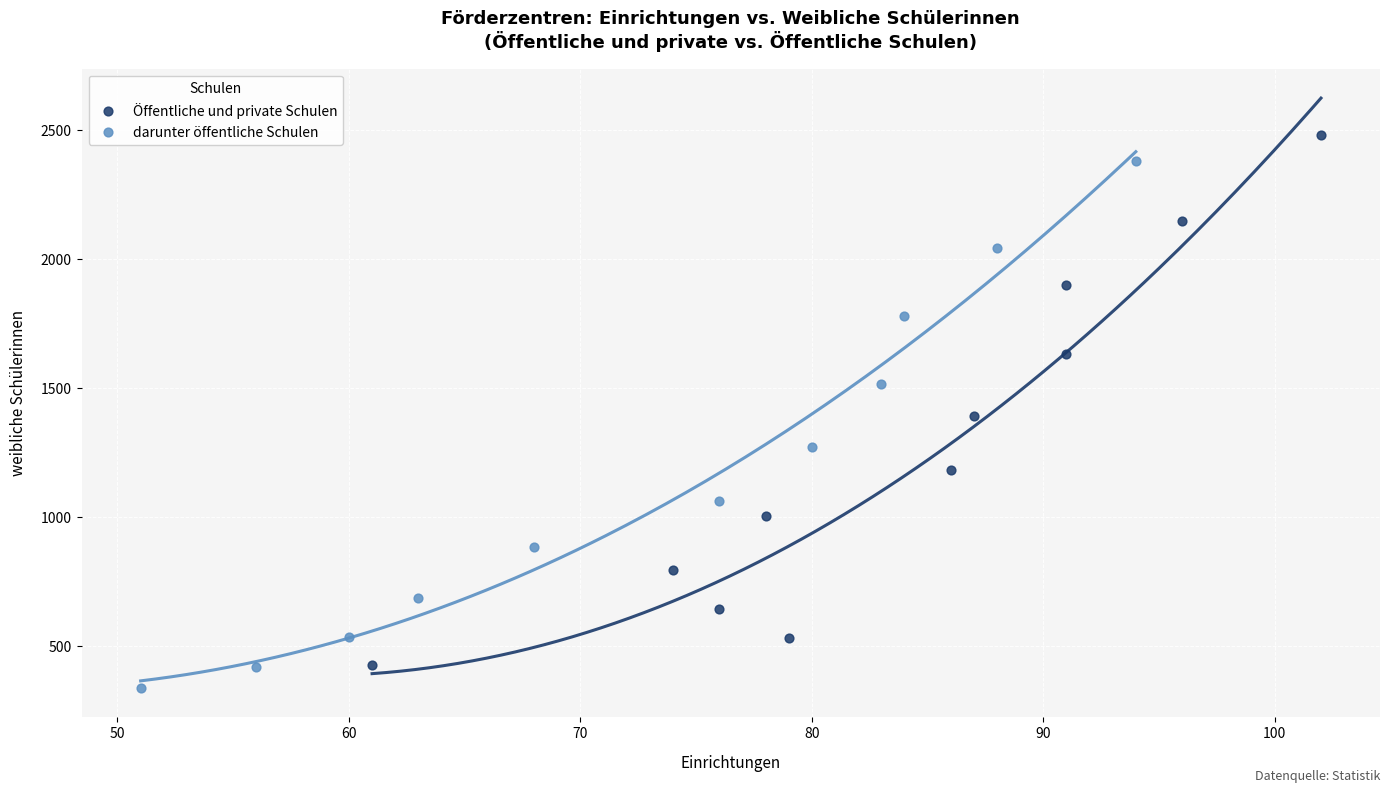

Which series reaches the maximum Y coordinate?

Öffentliche und private Schulen